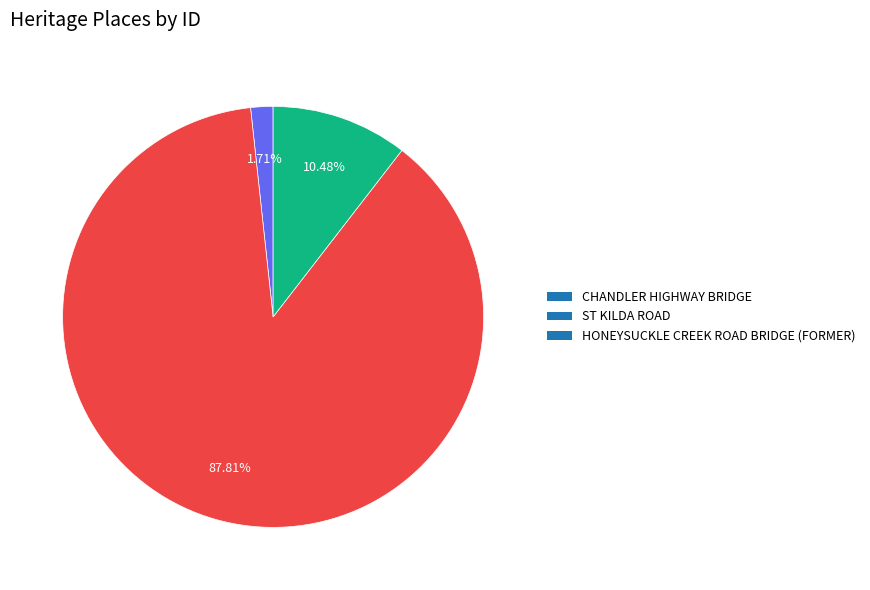

How many segments does this pie chart have?

3